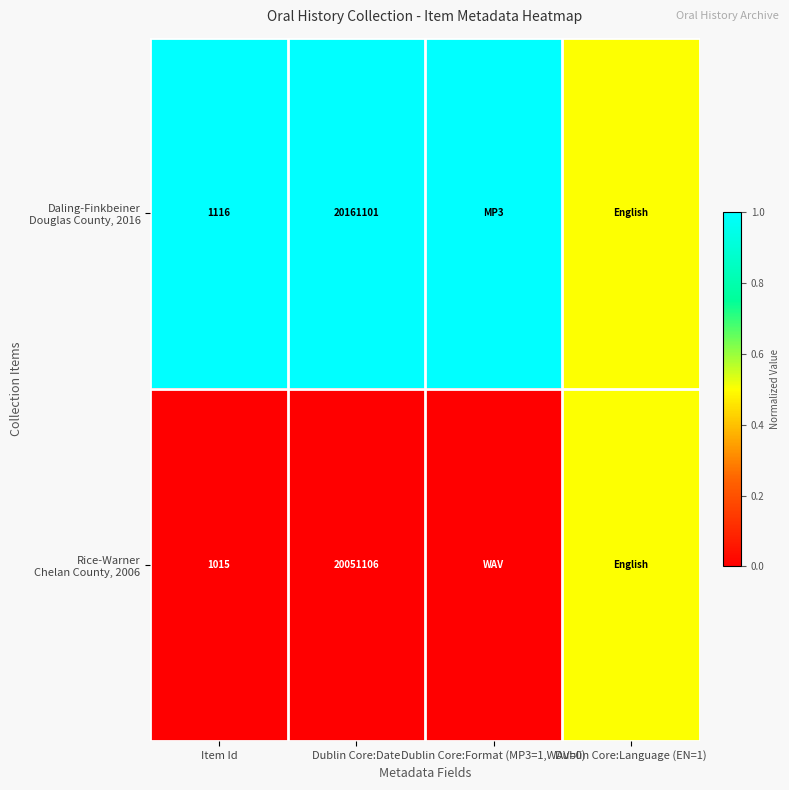

What is the total value across all series at Dublin Core:Date?

40212207.0